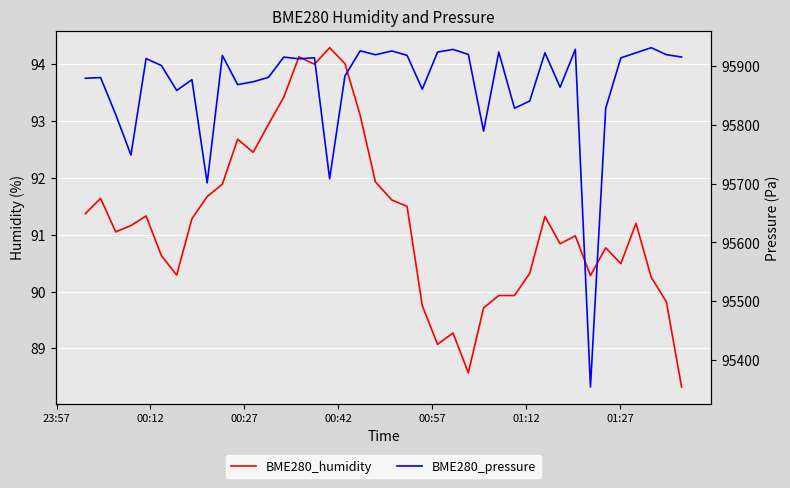

What are all the series names shown in the legend?

BME280_humidity, BME280_pressure